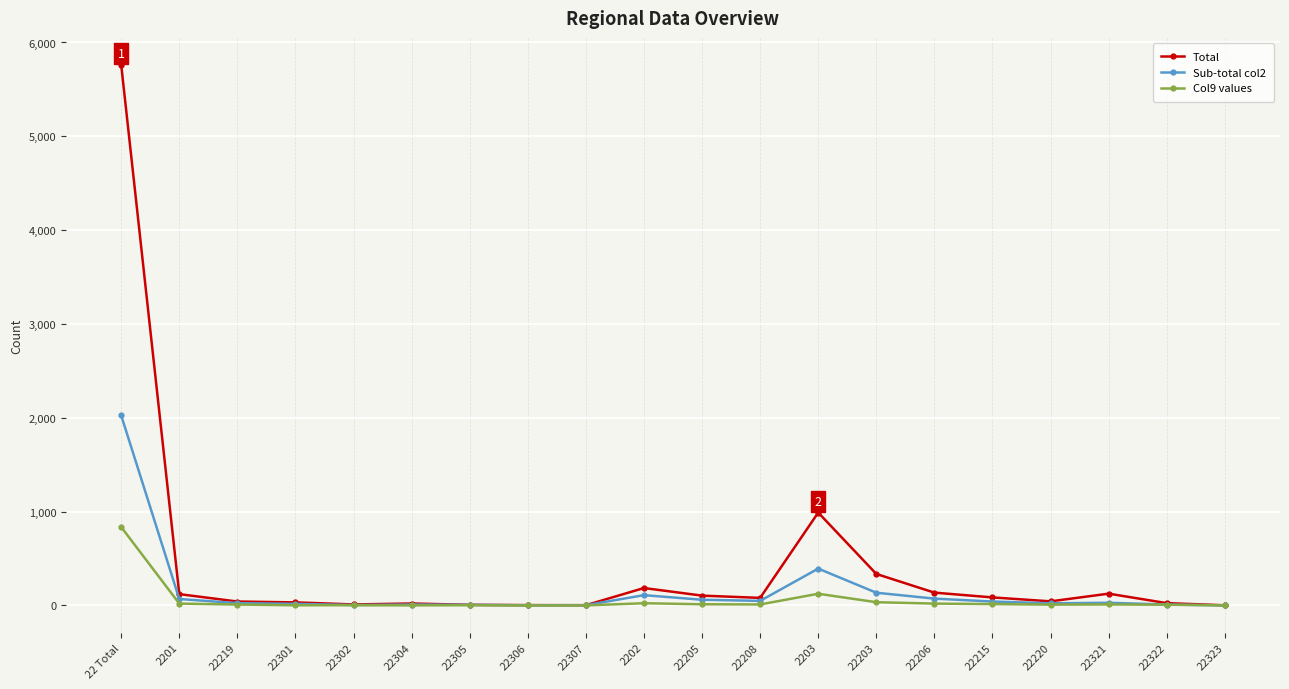

Is it true that Sub-total col2 equals 1 at 22323?

True